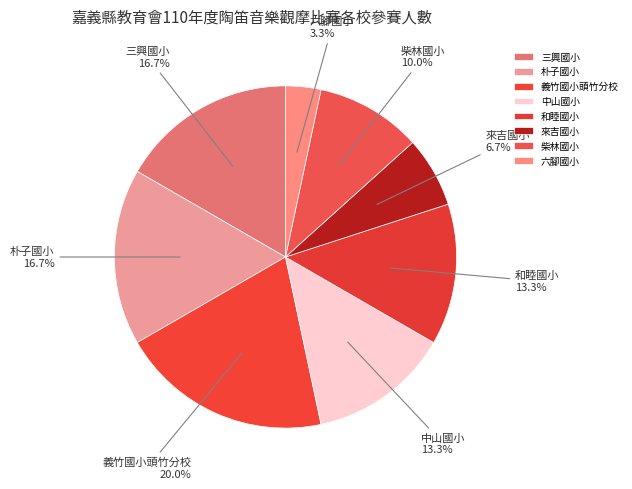

Count the number of slices in the pie.

8